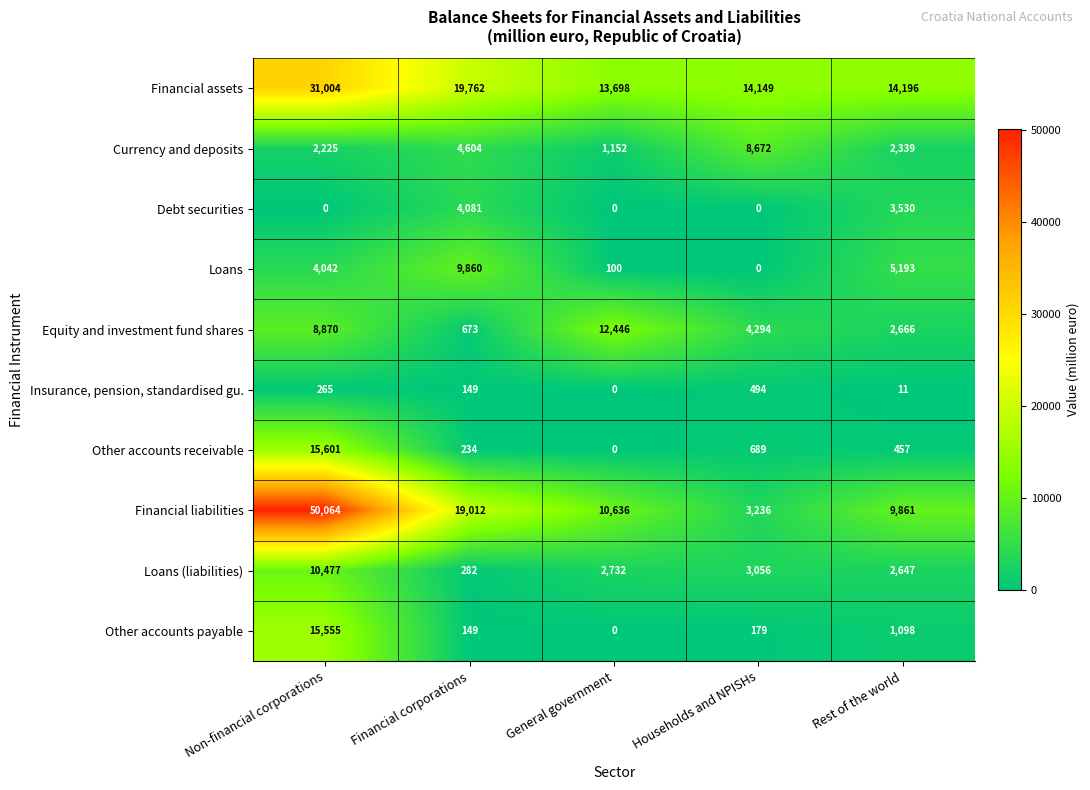

What is the total value across all series at Rest of the world?

41998